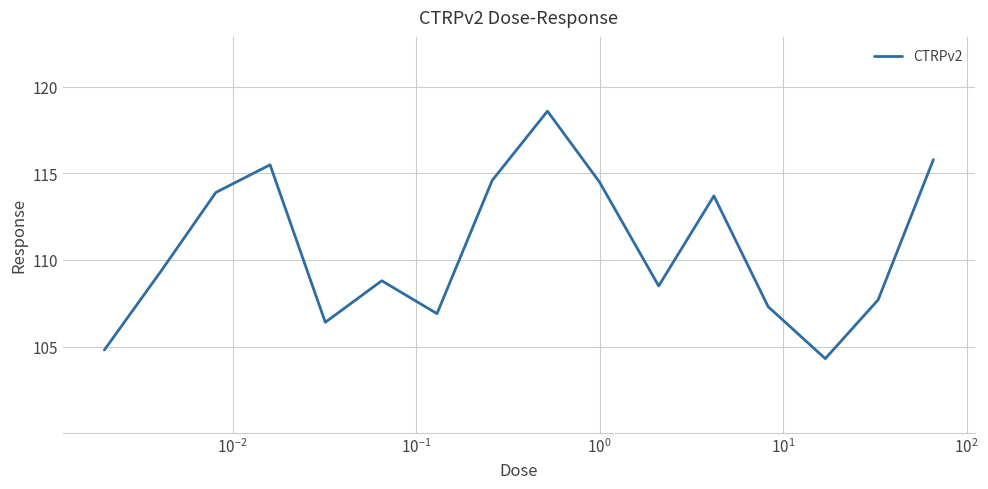

What is the minimum value shown in the chart?

104.3